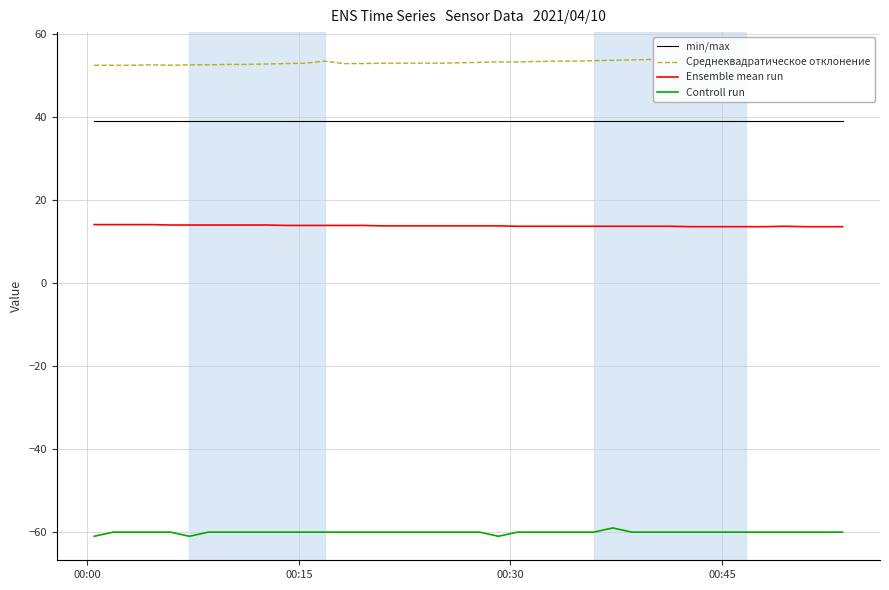

List the series in order of their peak value, lowest first.

Controll run, Ensemble mean run, min/max, Среднеквадратическое отклонение